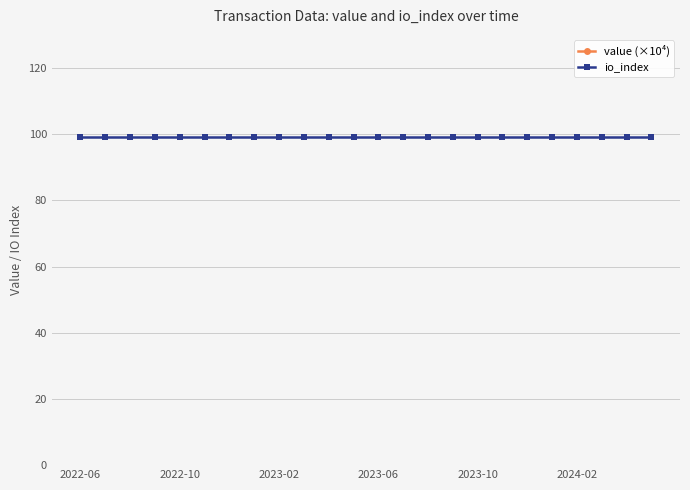

What is the difference between the highest and lowest values at 7?

1991.1